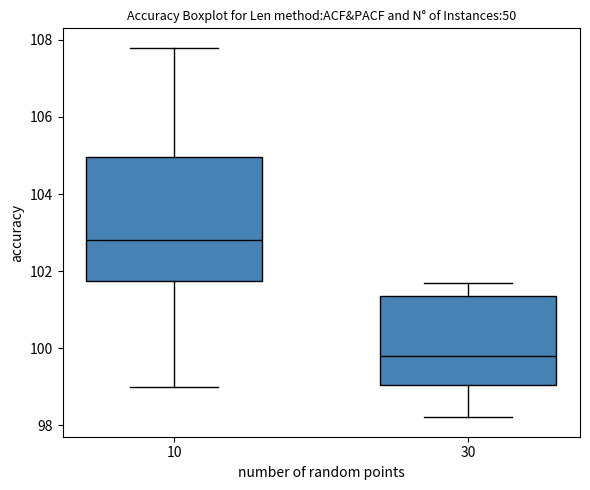

Reading left to right, read every box against the y-axis: the position of its median line, the range the box covers, and the ends of its whiskers. The values are not printed on the chart, so give them approximately, as read against the axis.

10: median 102.8, box 101.8 to 105.0, whiskers 99.0 to 107.8
30: median 99.8, box 99.0 to 101.4, whiskers 98.2 to 101.8